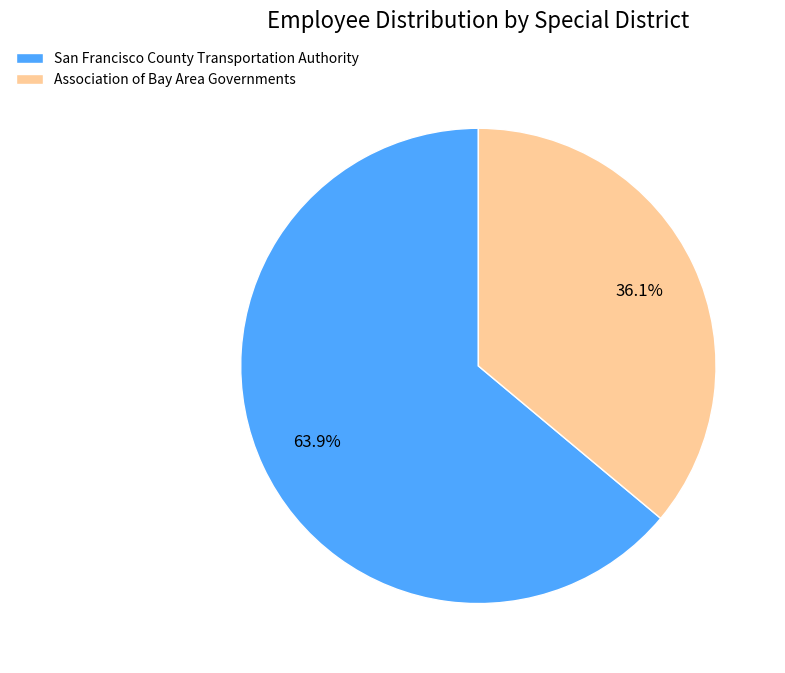

To the nearest percent, what is the average slice percentage?

50%